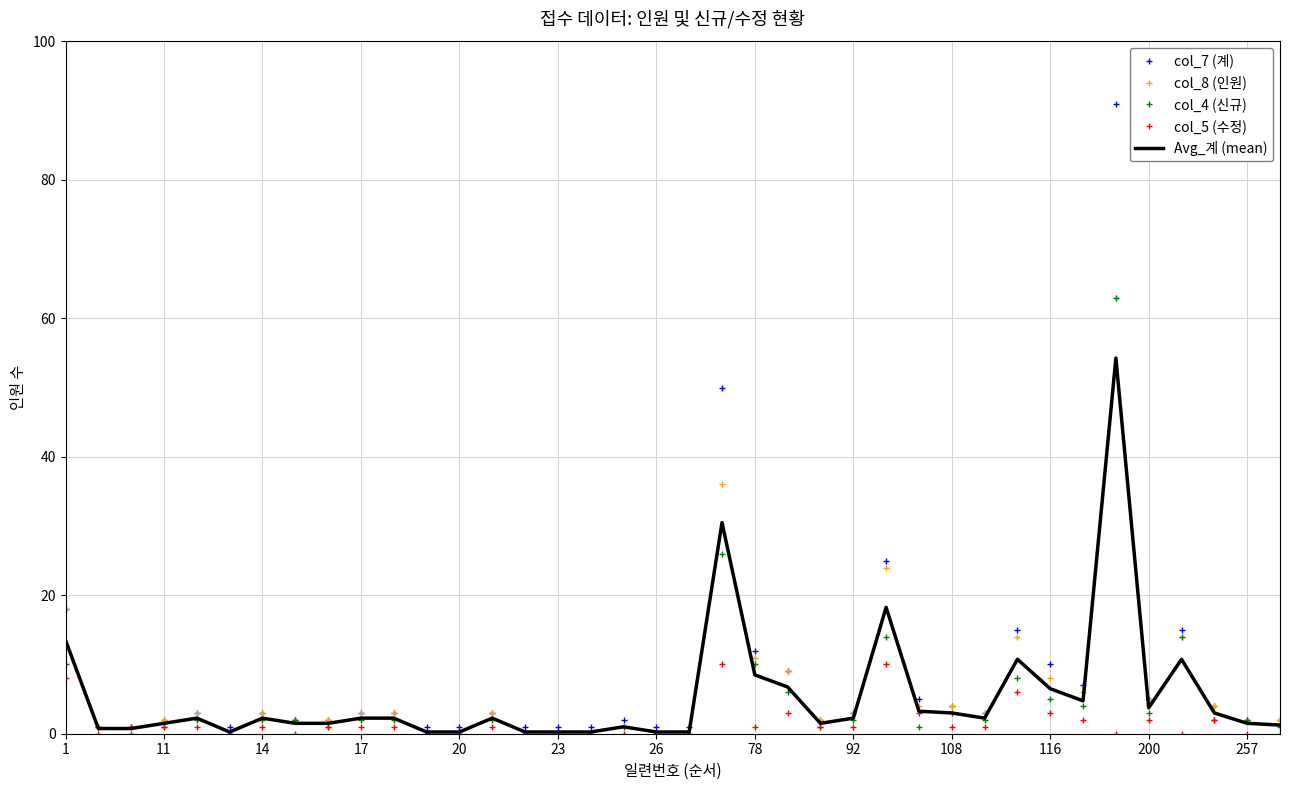

Which series has the largest range (max minus min)?

col_7 (계)